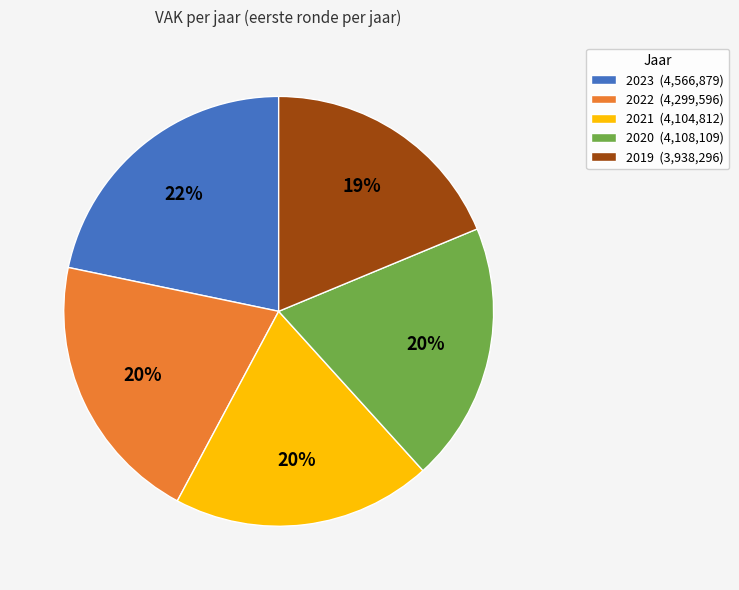

What percentage is the 2021 slice, to the nearest percent?

20%